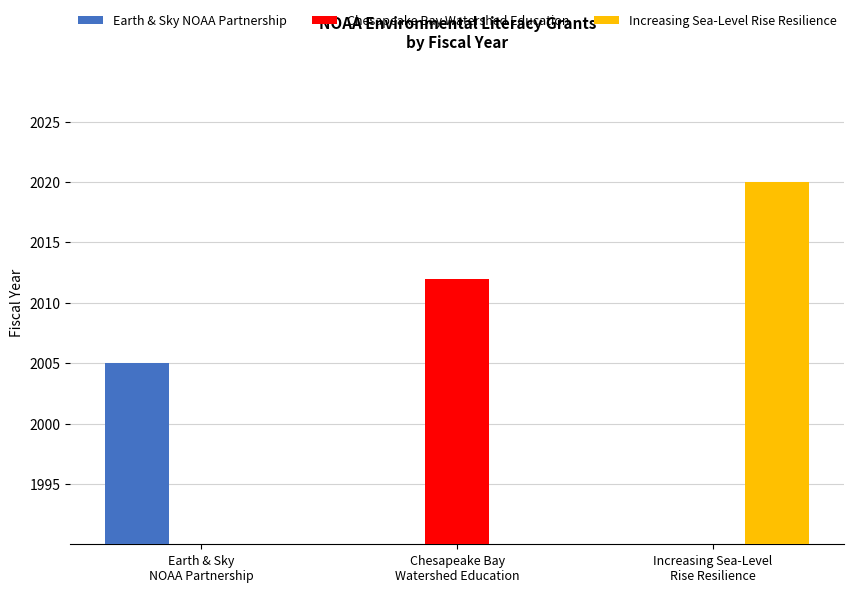

Reading left to right, what are all the values shown in this chart?

Earth & Sky NOAA Partnership: Earth & Sky
NOAA Partnership=2005	Chesapeake Bay
Watershed Education=0	Increasing Sea-Level
Rise Resilience=0
Chesapeake Bay Watershed Education: Earth & Sky
NOAA Partnership=0	Chesapeake Bay
Watershed Education=2012	Increasing Sea-Level
Rise Resilience=0
Increasing Sea-Level Rise Resilience: Earth & Sky
NOAA Partnership=0	Chesapeake Bay
Watershed Education=0	Increasing Sea-Level
Rise Resilience=2020